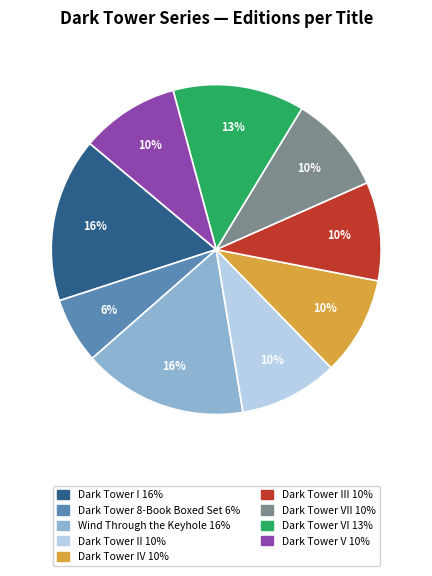

To the nearest percent, what is the difference between the largest and smallest slice percentages?

10%